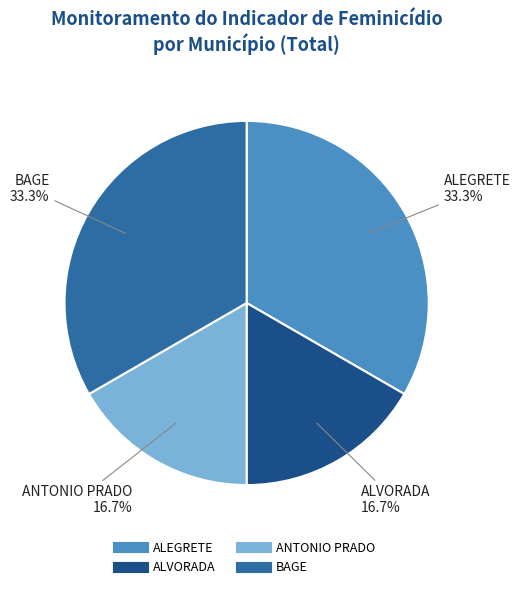

Is there any slice that represents more than half of the pie?

No